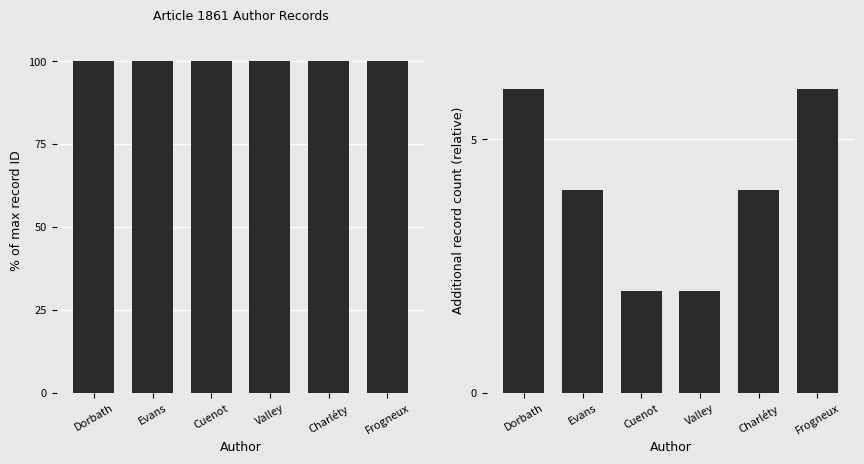

What is the value of the col_0 bar at the 5th from the left?

100